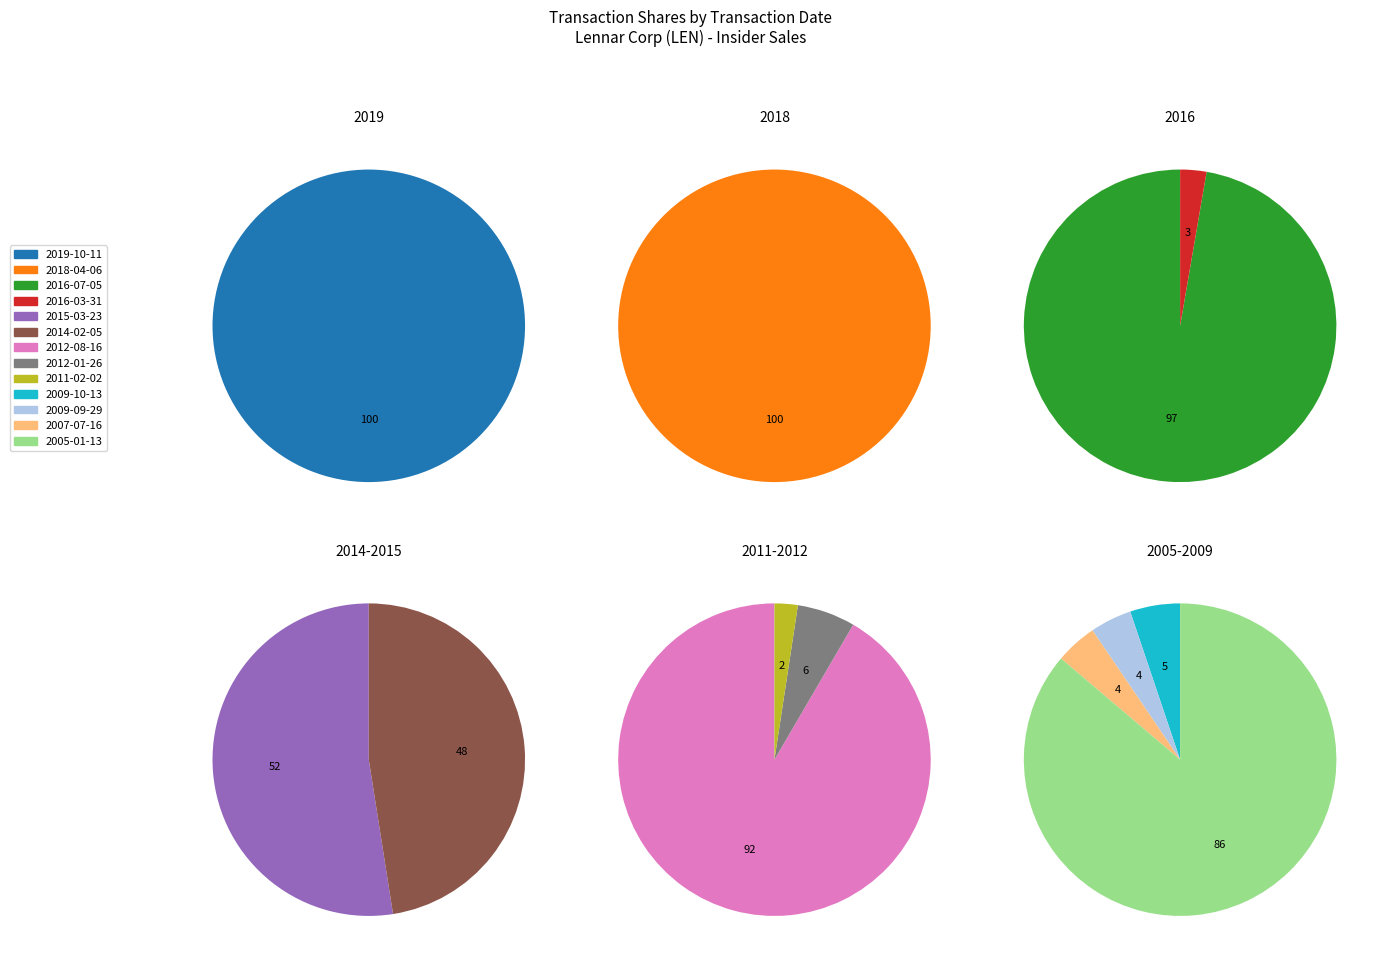

Is it true that 2014-02-05 is 7% of the pie?

False